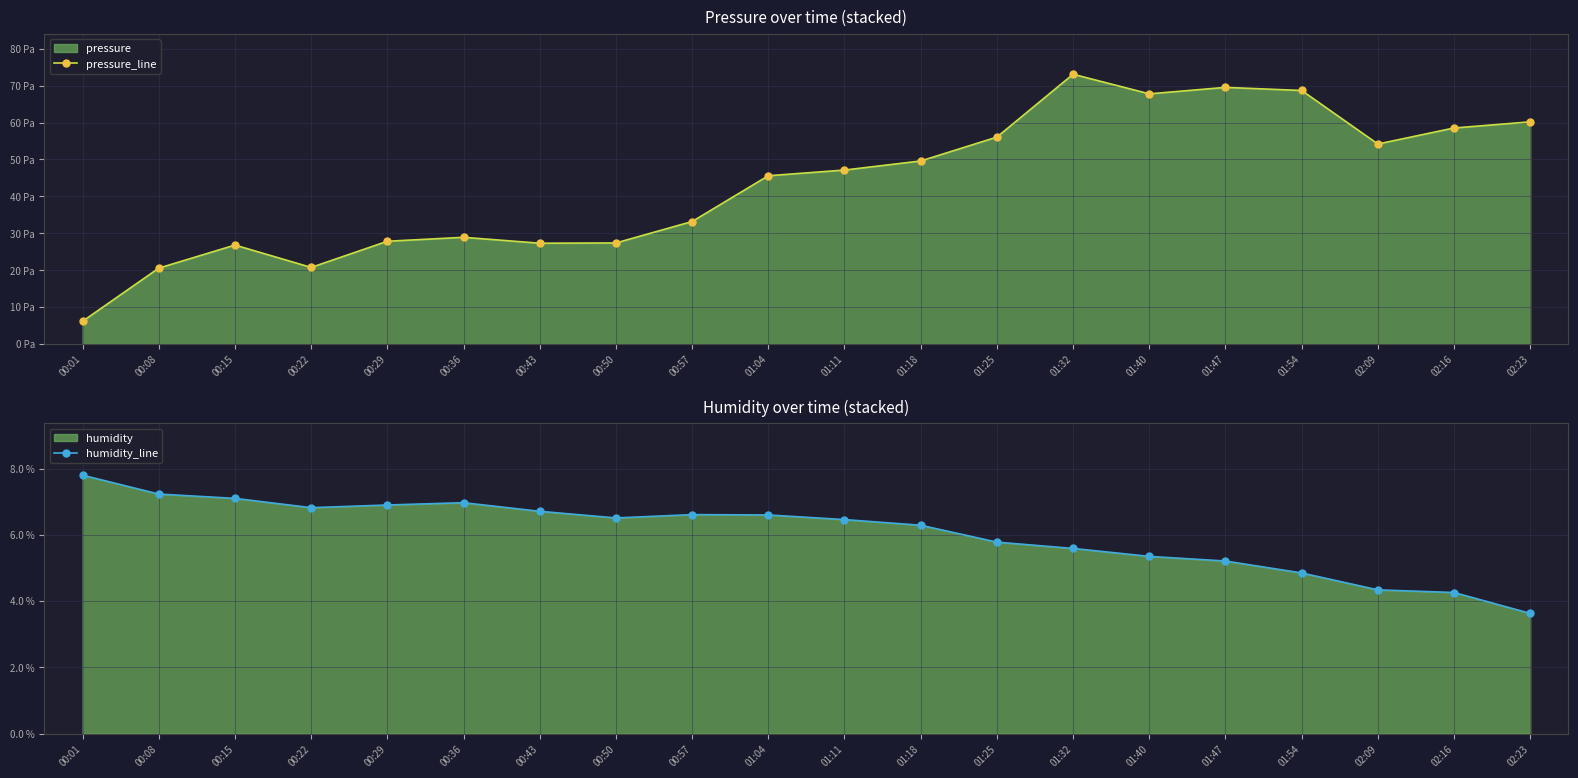

What is the value of the humidity_line point at the 18th from the left?

4.3